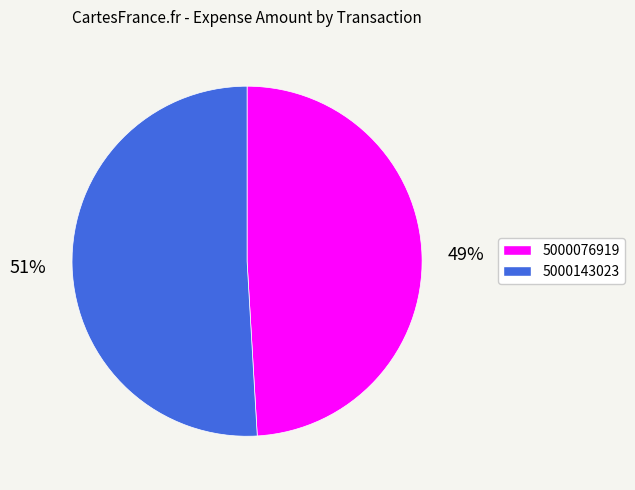

Rank the categories by value from highest to lowest.

5000143023, 5000076919